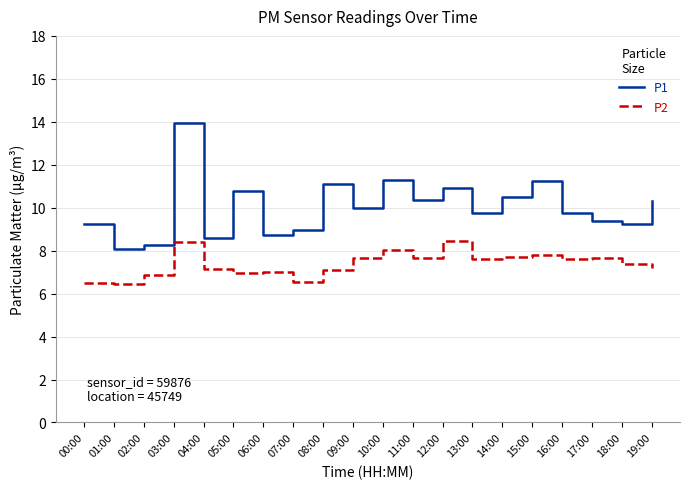

What are all the series names shown in the legend?

P1, P2